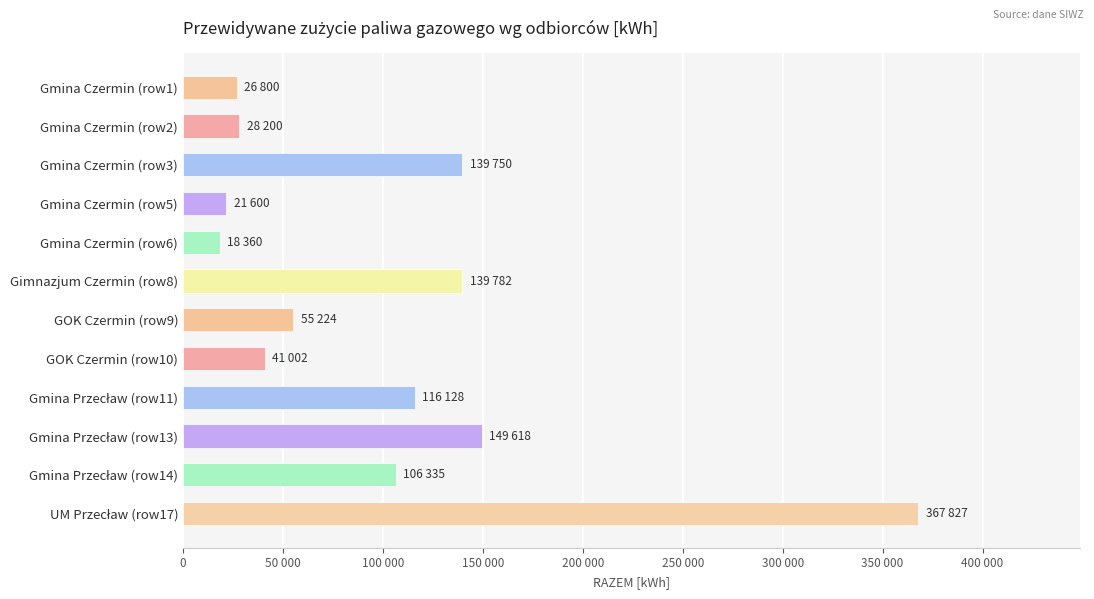

Are the bars horizontal?

Yes